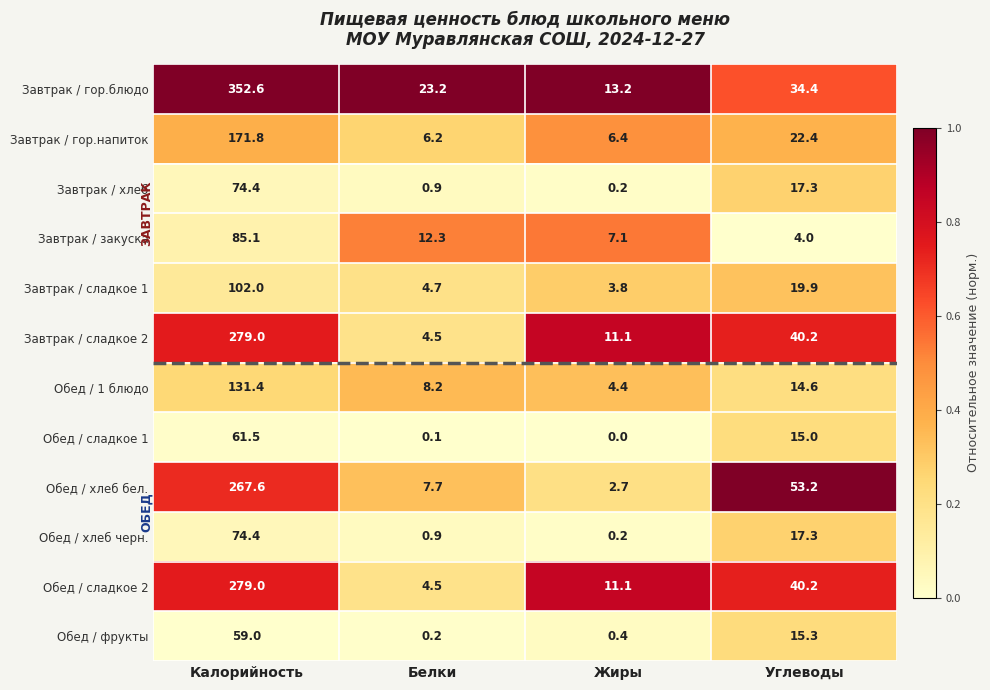

Rank the categories by Завтрак / сладкое 2 value from lowest to highest.

Белки, Жиры, Углеводы, Калорийность